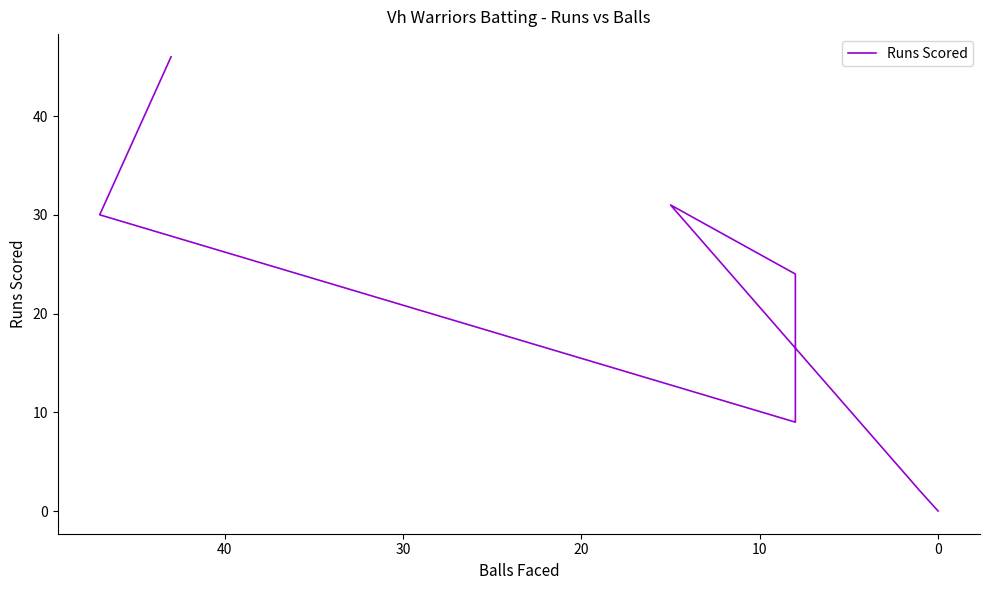

Is it true that the value at 0 is 20?

False